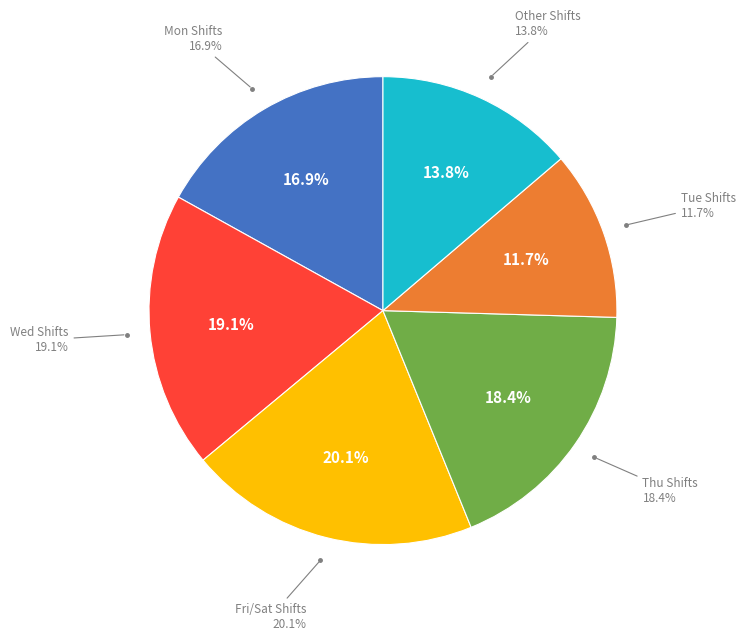

Does 29-Mon represent more than half of the total?

No